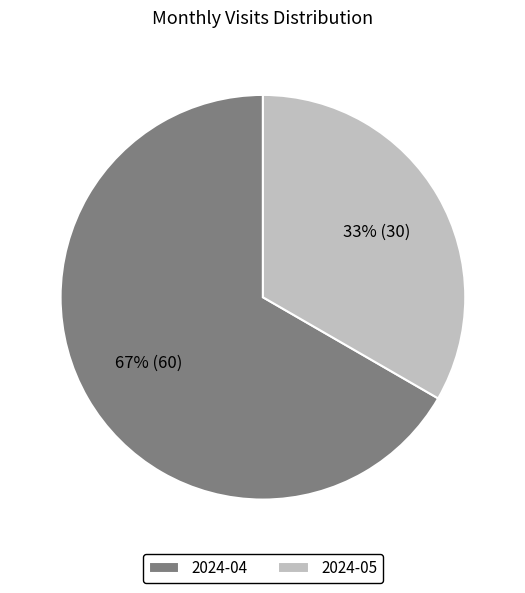

Which slice is the largest?

2024-04